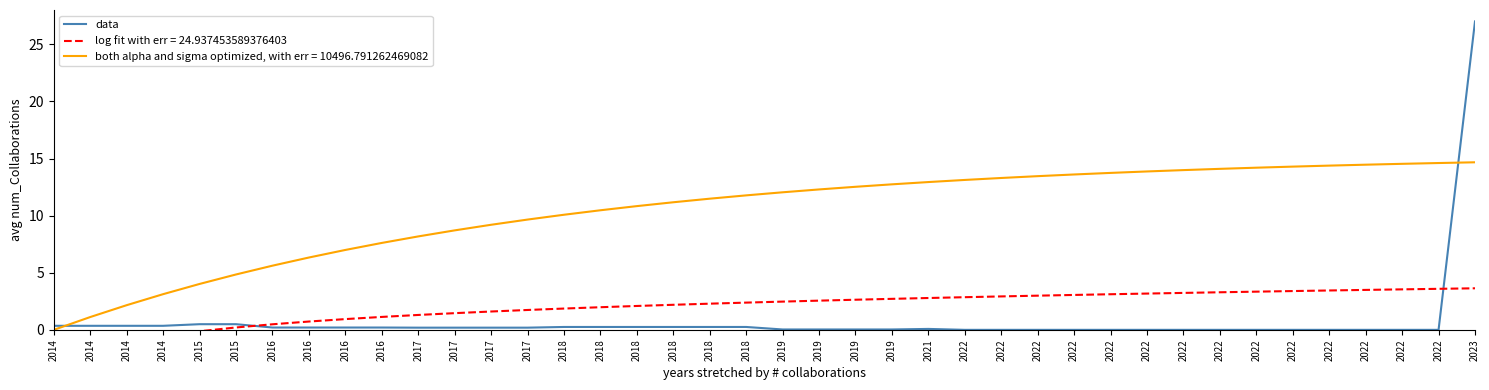

What value does the data have at 2021?

0.1